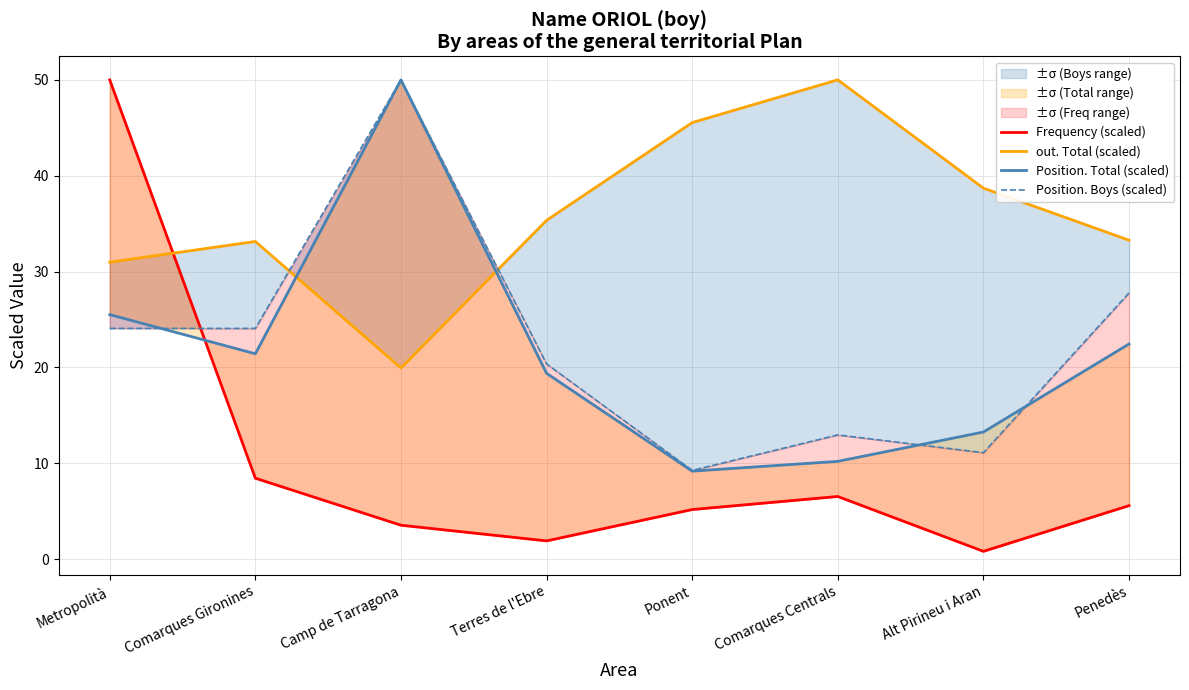

What is the sum of all Position. Total (scaled) values?

171.4